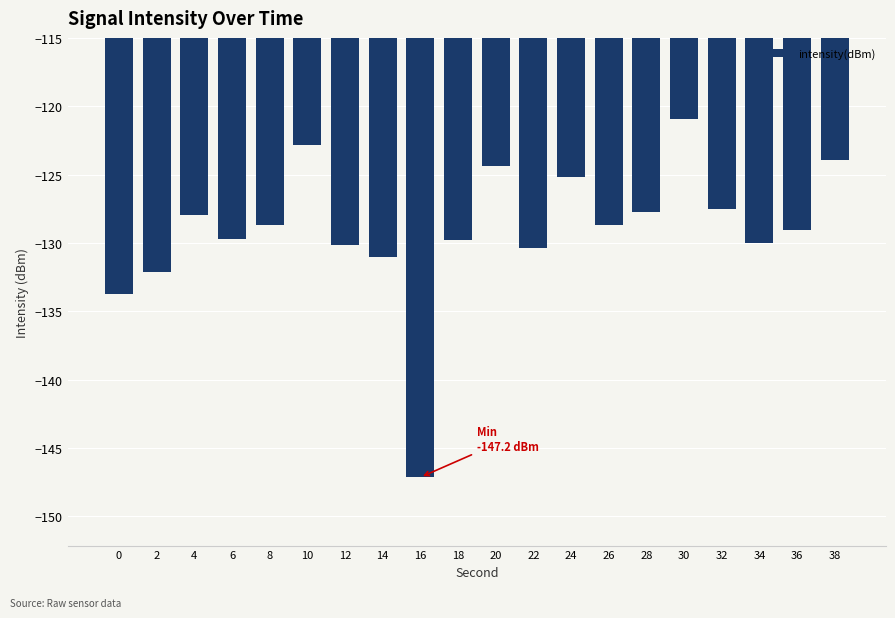

What value does the data have at 4?

-127.9